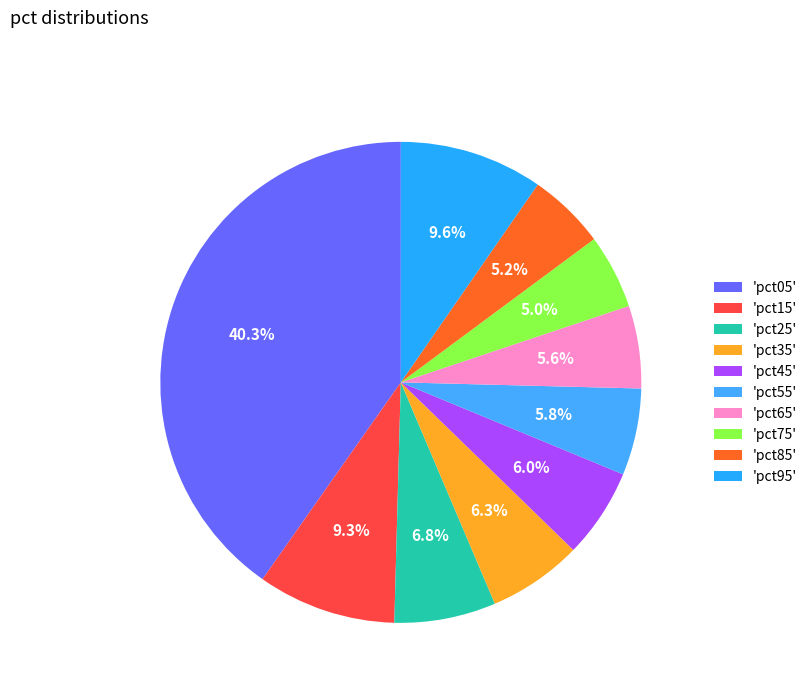

Count the number of slices in the pie.

10